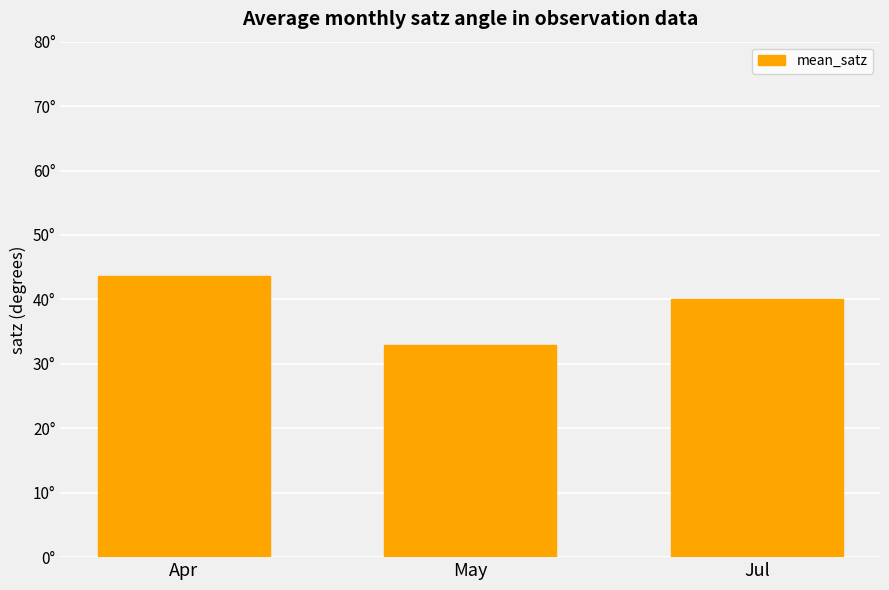

The chart shows a value of 40.1 at Jul. True or false?

True